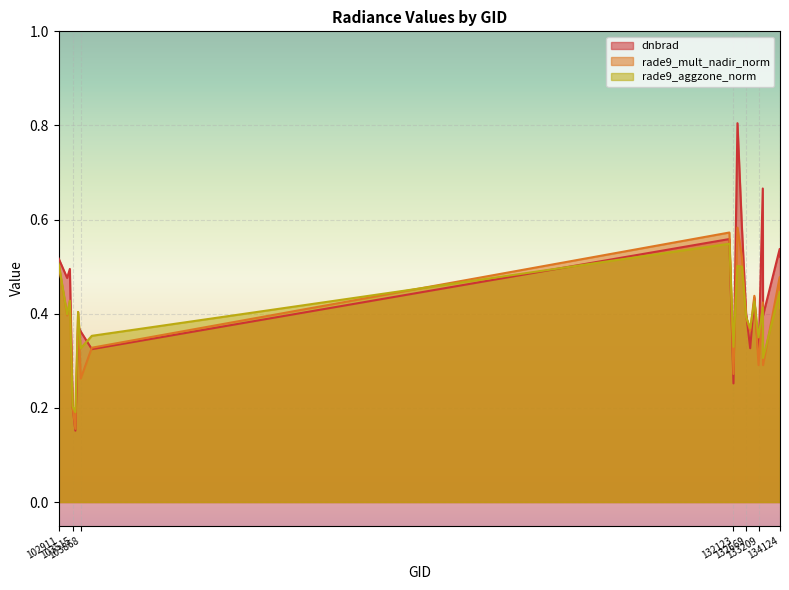

What is the spread (max minus min) of values at 133392?

0.3